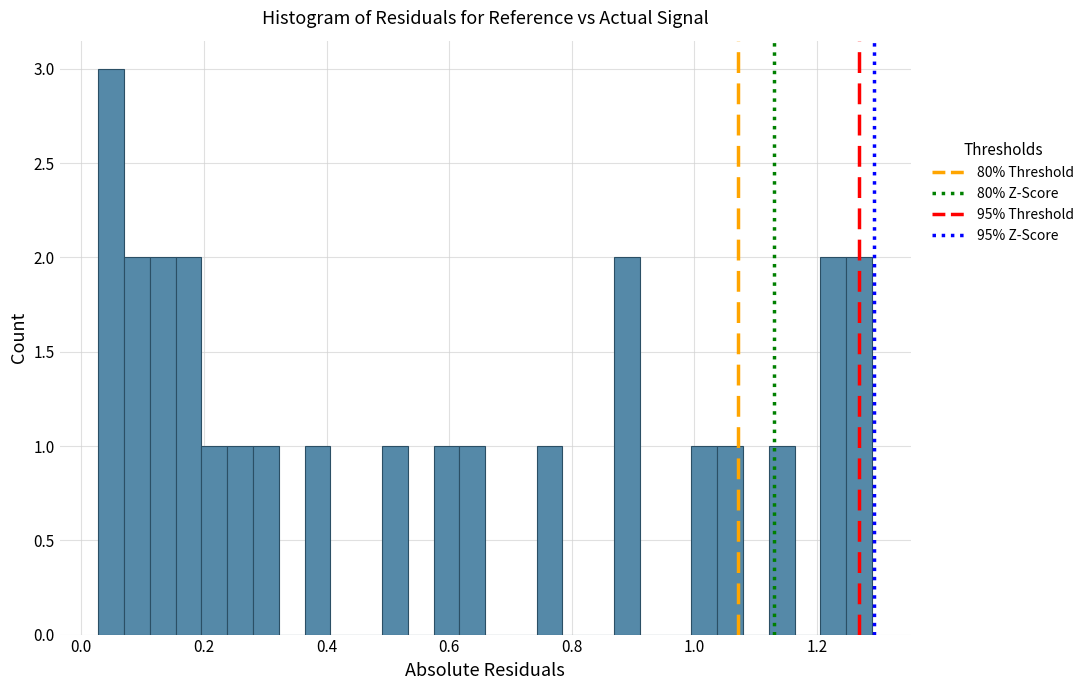

Read against the x-axis, roughly where is the centre of the tallest bar?

0.04